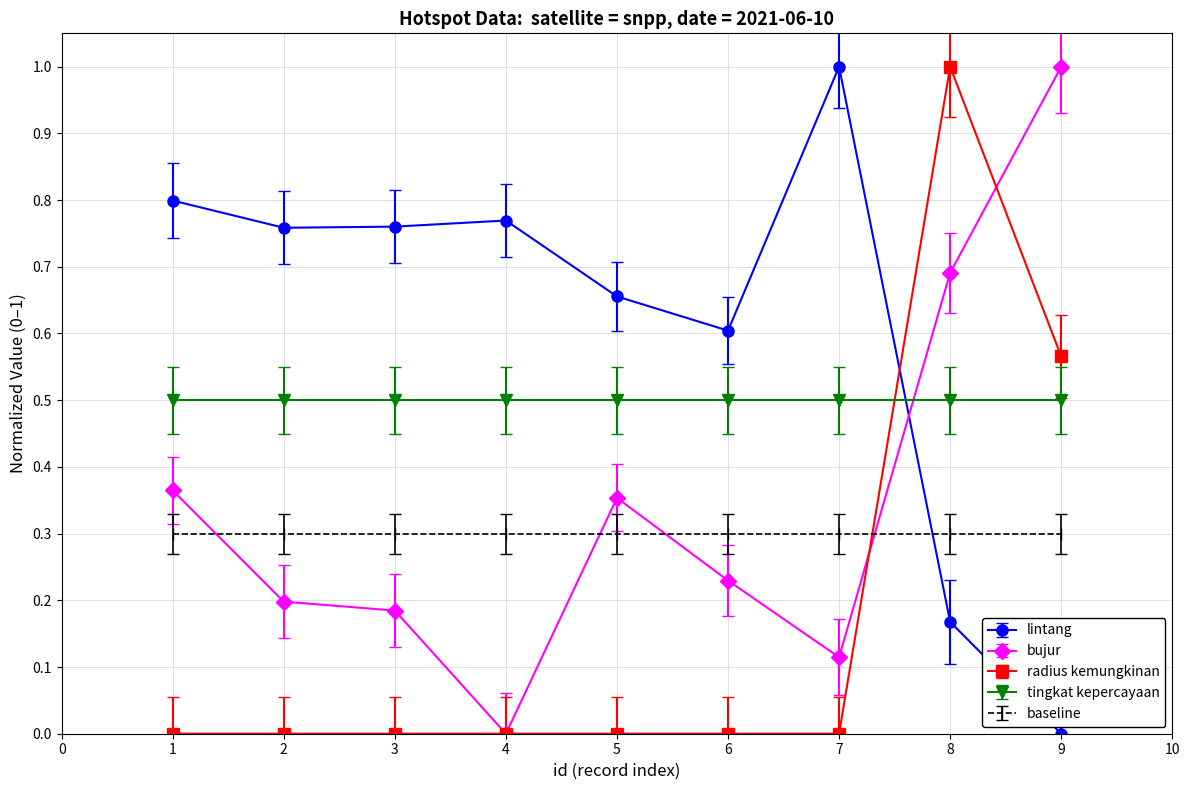

At which category is the sum across all series the highest?

8